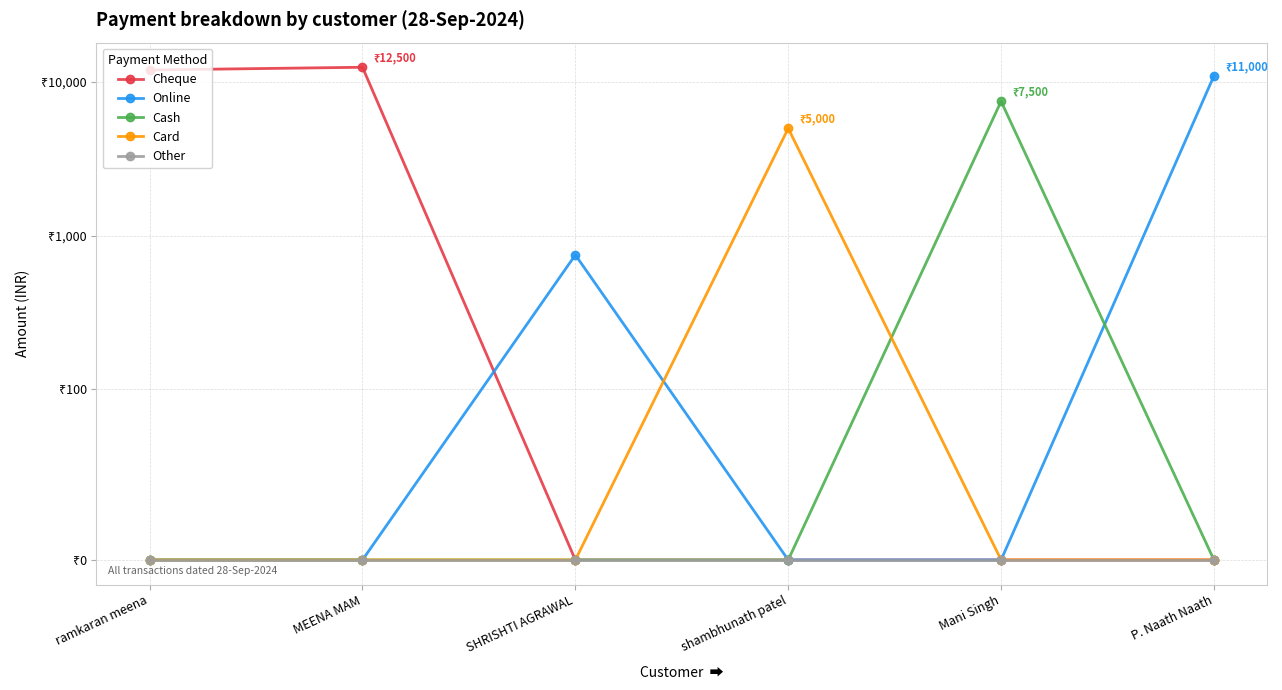

What are all the series names shown in the legend?

Cheque, Online, Cash, Card, Other